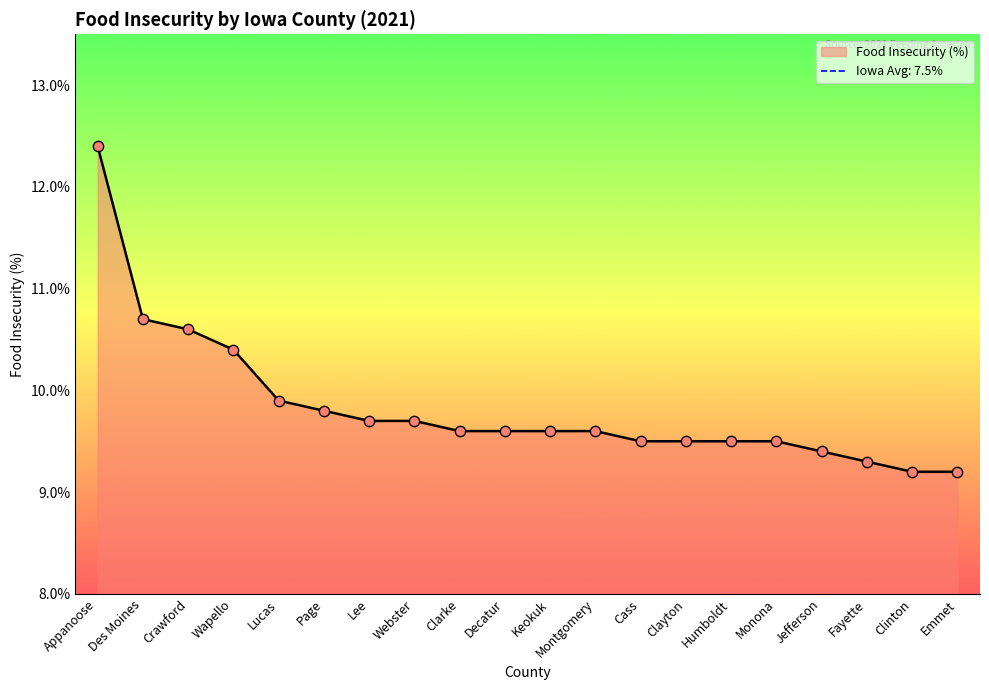

Between Humboldt and Wapello, which is larger?

Wapello